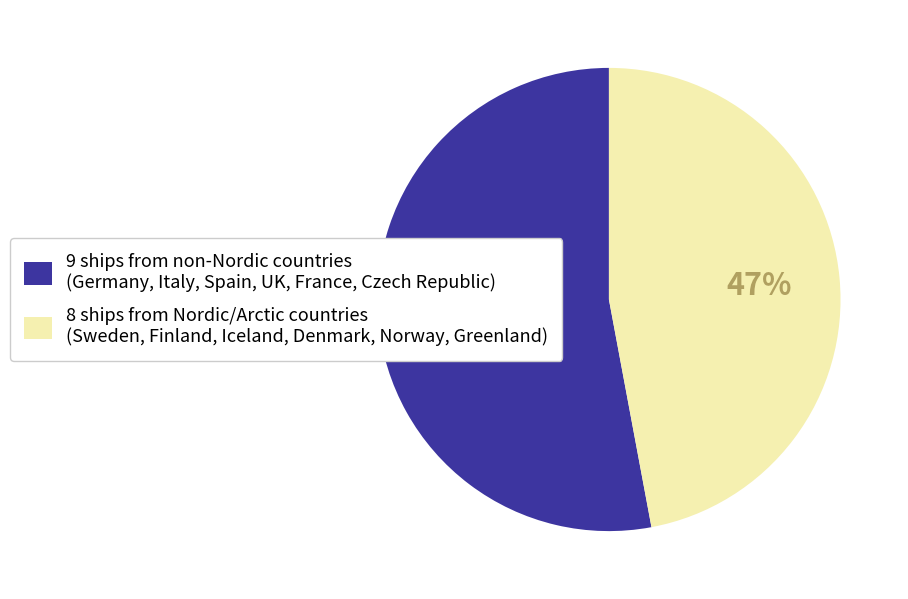

To the nearest percent, what is the difference between the largest and smallest slice percentages?

6%